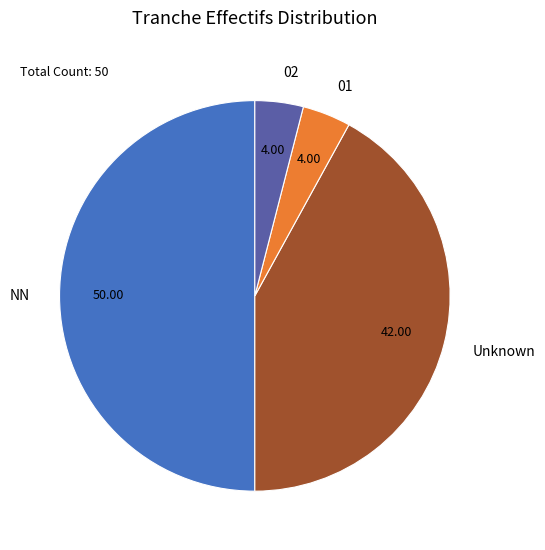

Which category accounts for the majority?

NN